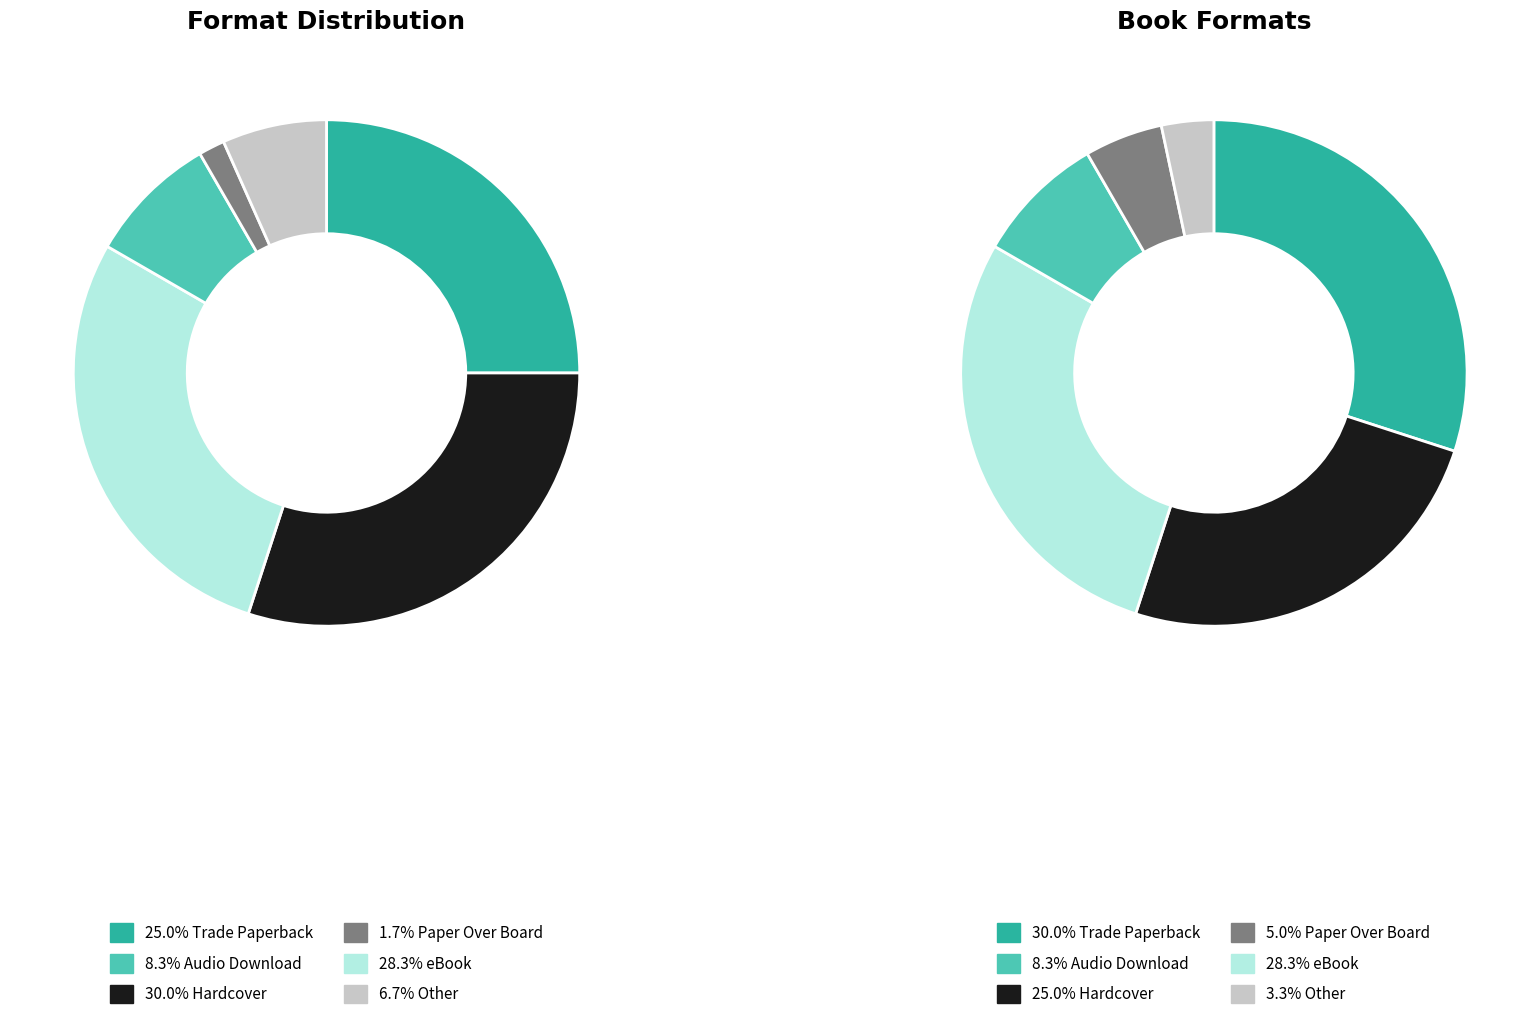

True or false: Hardcover accounts for 30% of the total.

True